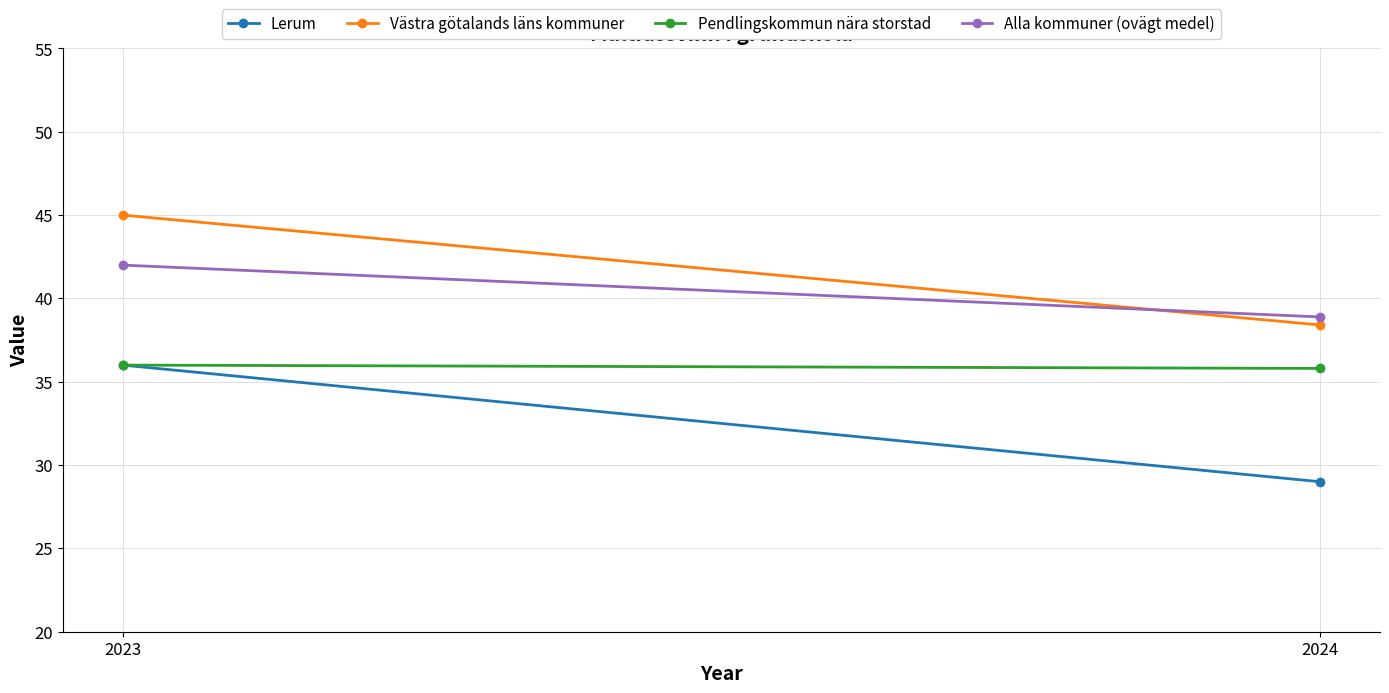

How many data points does each series have?

2